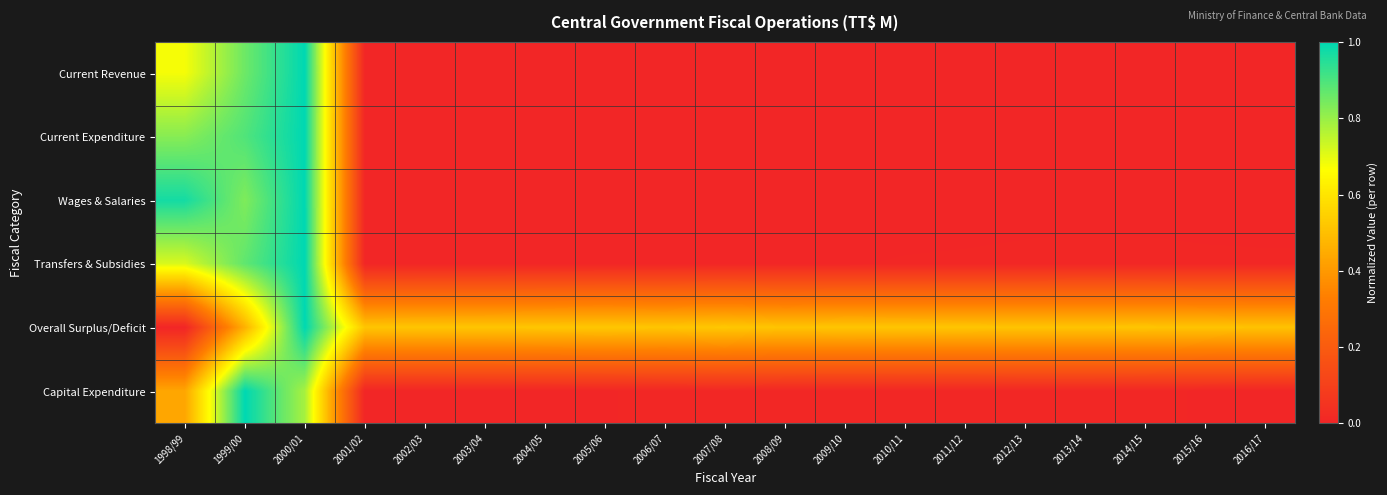

Which series changed the most between 2005/06 and 2016/17?

Overall Surplus/Deficit